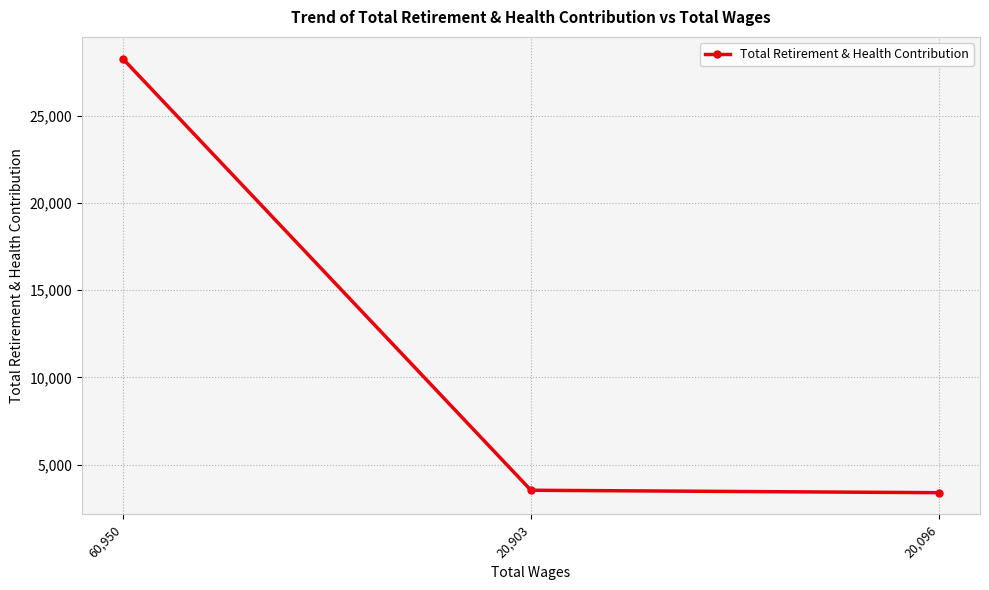

The value at 60,950 is 36882. True or false?

False